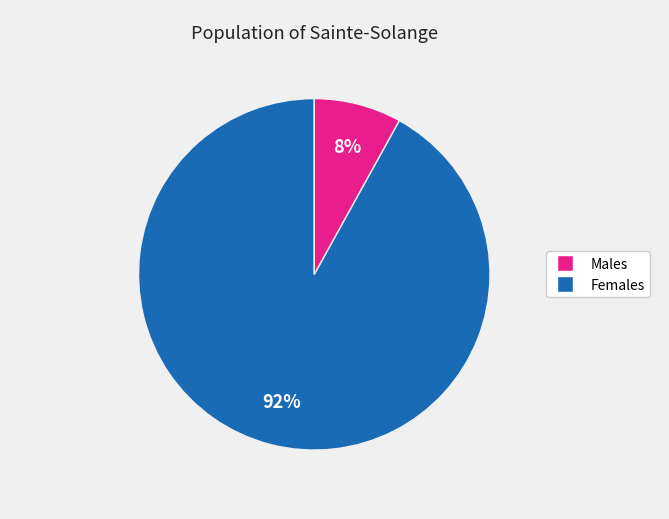

Does any single category account for the majority?

Yes